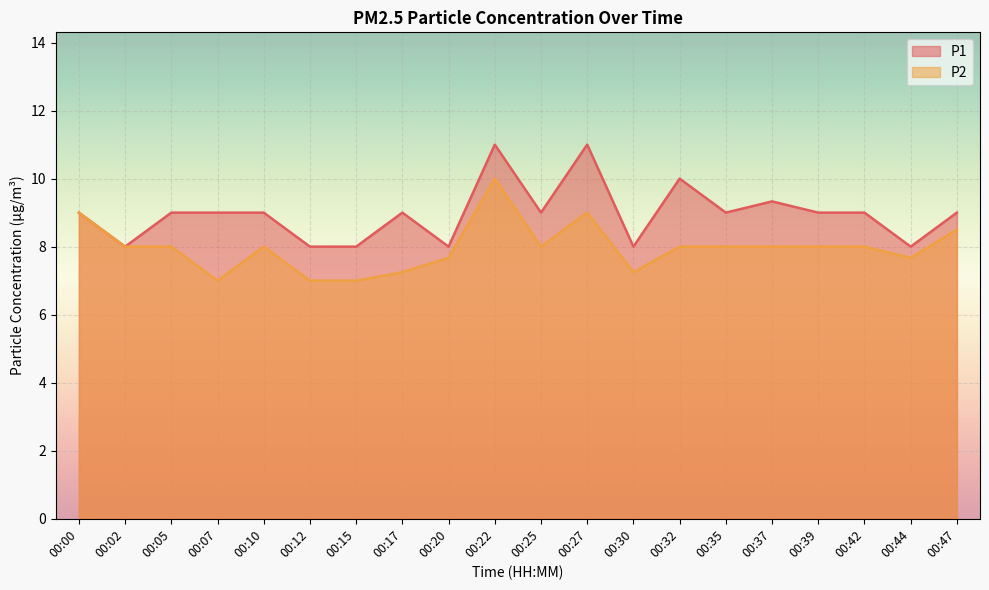

Between 00:00 and 00:10, which series saw the biggest shift?

P2